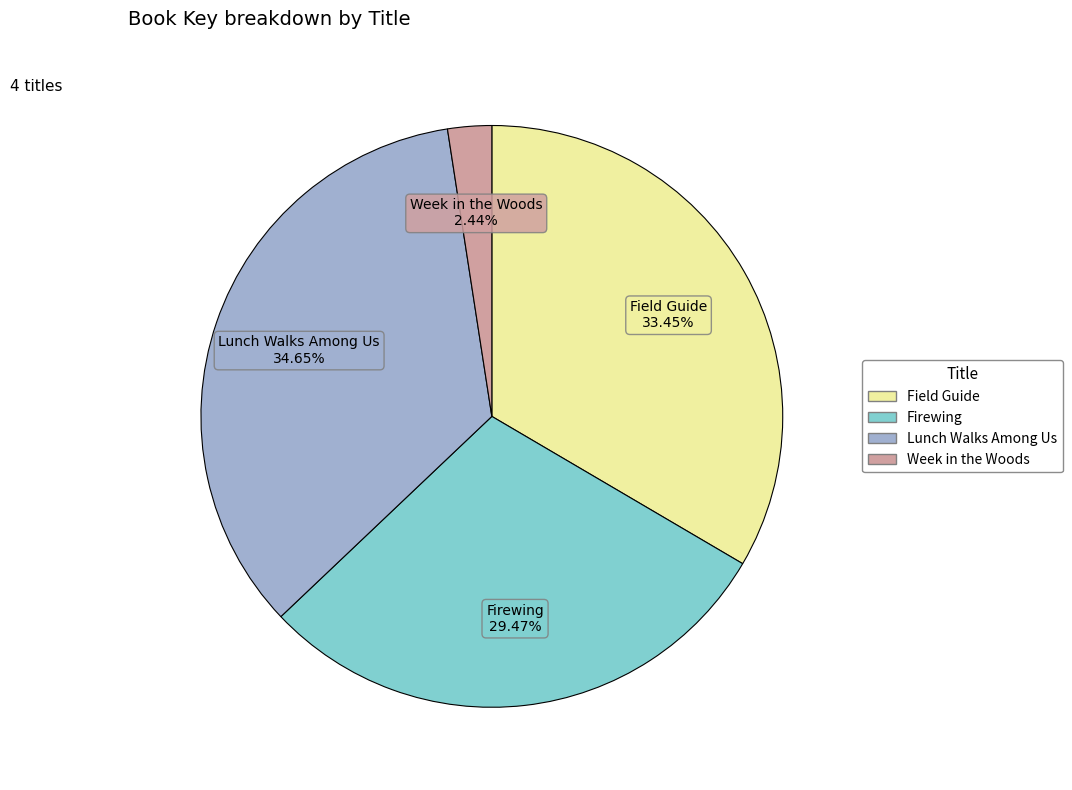

To the nearest percent, what portion does Week in the Woods represent?

2%